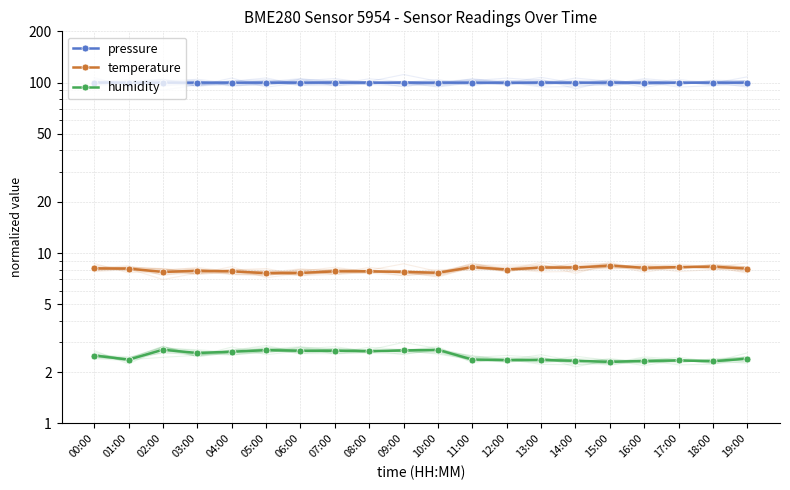

True or false: pressure has a value of 100.0 at 19:00.

True